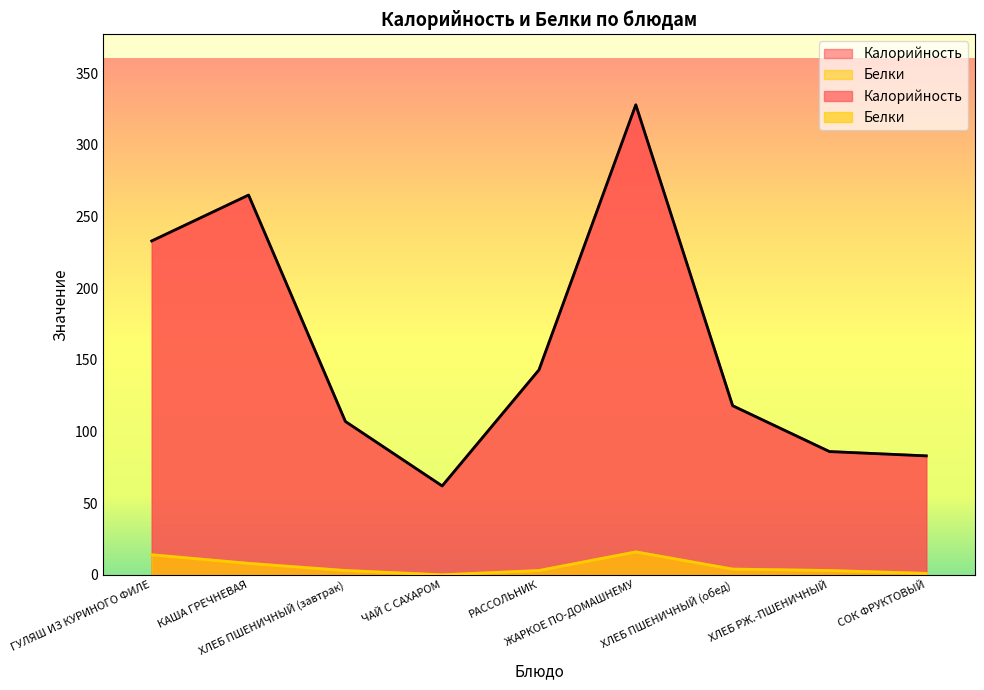

At which category does Белки reach its first local peak?

ЖАРКОЕ ПО-ДОМАШНЕМУ